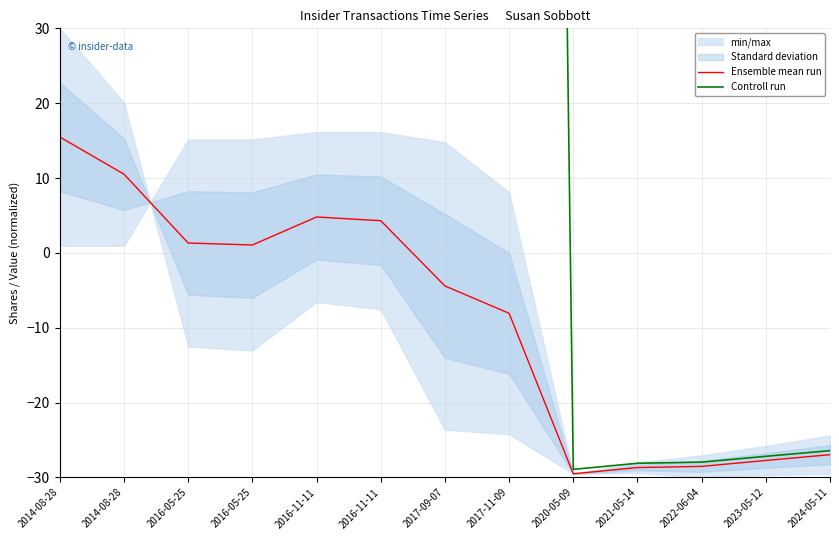

Reading left to right, list all the values displayed in this chart.

Ensemble mean run: 2014-08-28=15.5	2014-08-28=10.5	2016-05-25=1.3	2016-05-25=1.1	2016-11-11=4.8	2016-11-11=4.3	2017-09-07=-4.4	2017-11-09=-8.1	2020-05-09=-29.5	2021-05-14=-28.7	2022-06-04=-28.5	2023-05-12=-27.7	2024-05-11=-27.0
Controll run: 2014-08-28=2962.4	2014-08-28=4515.5	2016-05-25=1032.9	2016-05-25=1140.9	2016-11-11=1395.7	2016-11-11=1616.2	2017-09-07=586.1	2017-11-09=601.3	2020-05-09=-28.9	2021-05-14=-28.1	2022-06-04=-28.0	2023-05-12=-27.2	2024-05-11=-26.4